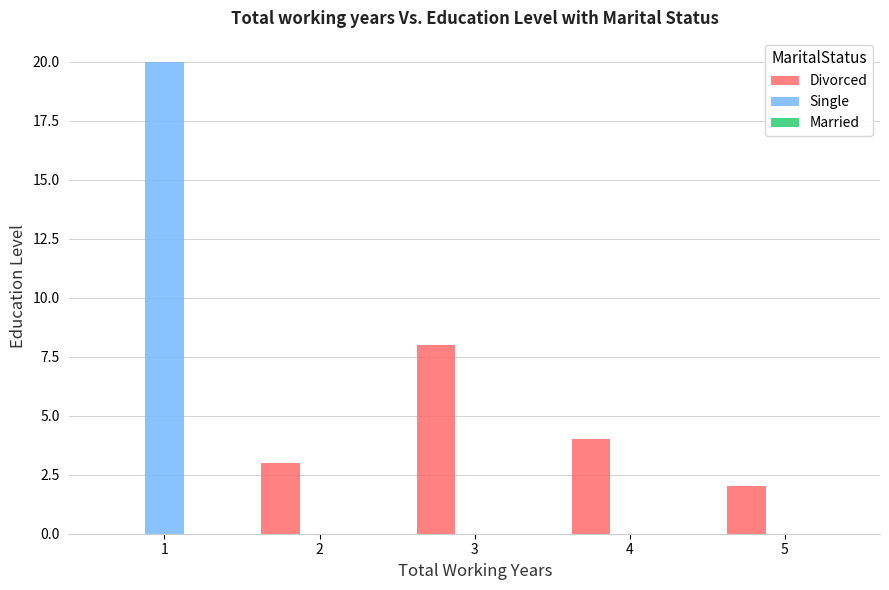

Is it true that Divorced equals 13 at 3?

False